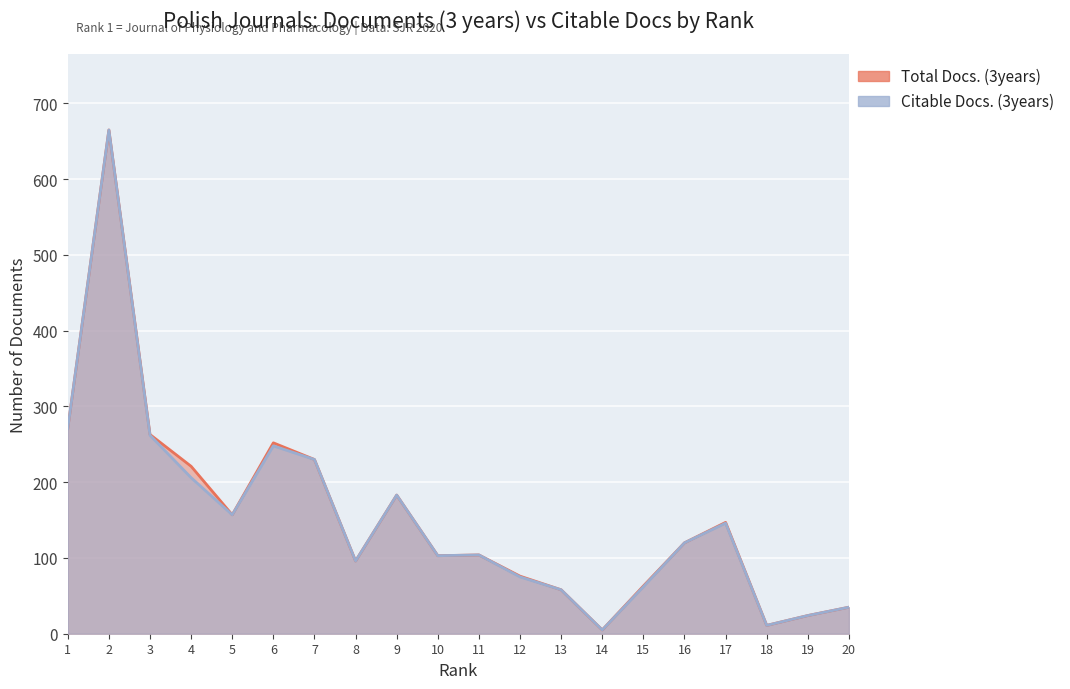

What is the value of the Citable Docs. (3years) point at the 10th from the left?

103